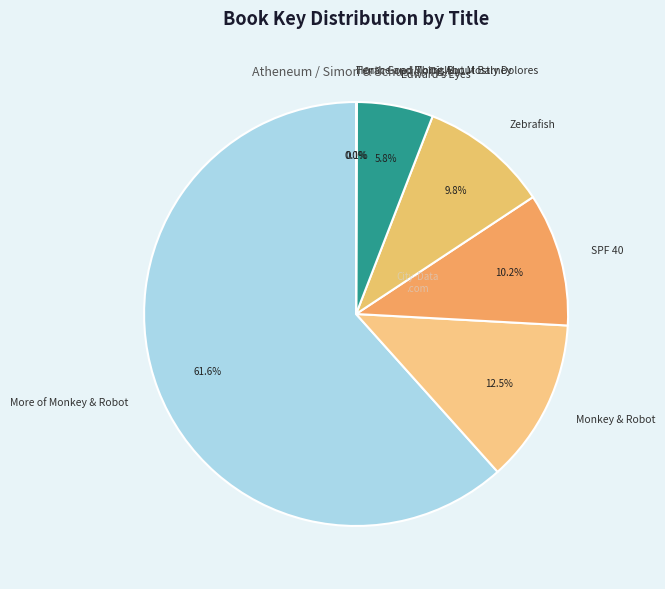

Between Zebrafish and Monkey & Robot, which is larger?

Monkey & Robot